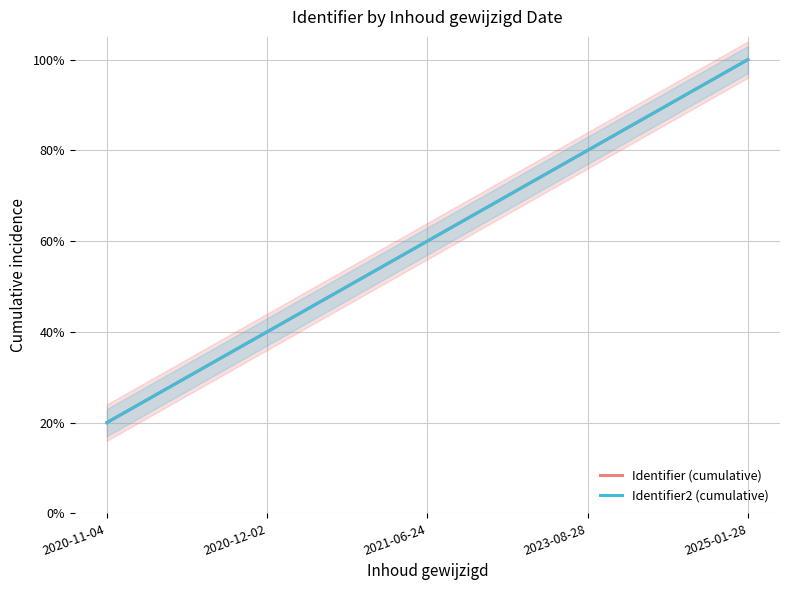

Which series changed the most between 2020-12-02 and 2023-08-28?

Identifier (cumulative)